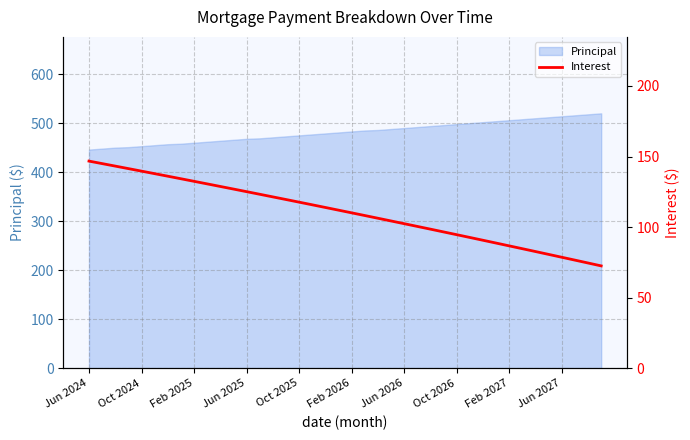

What is the highest value of the Principal series?

520